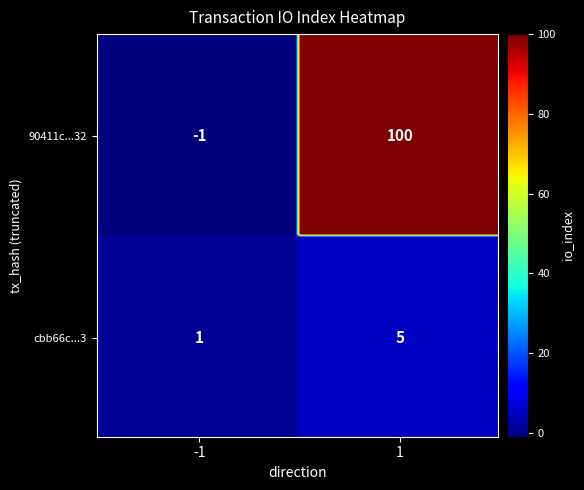

What is the minimum value shown in the chart?

-1